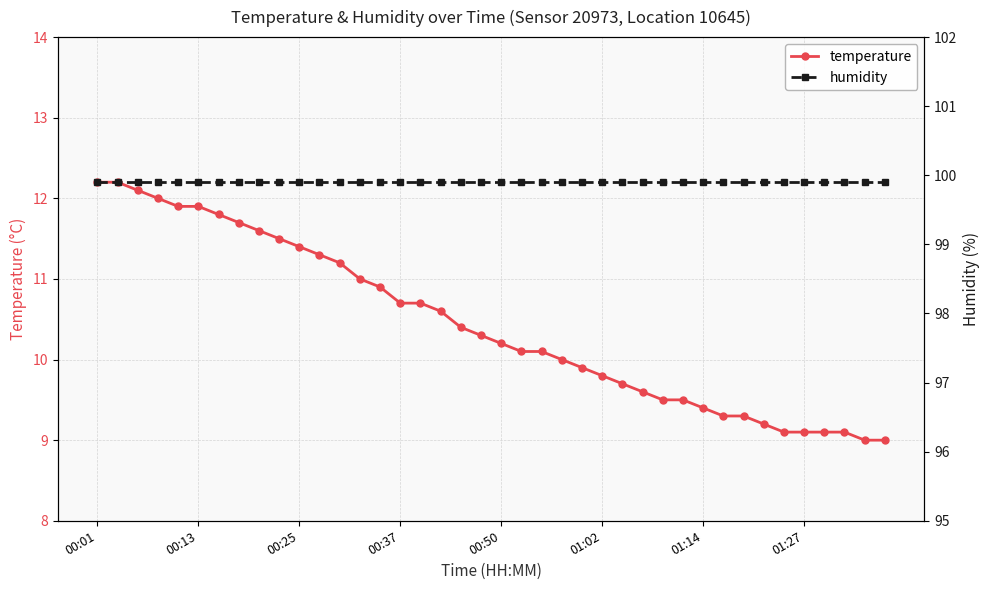

What are all the series names shown in the legend?

temperature, humidity